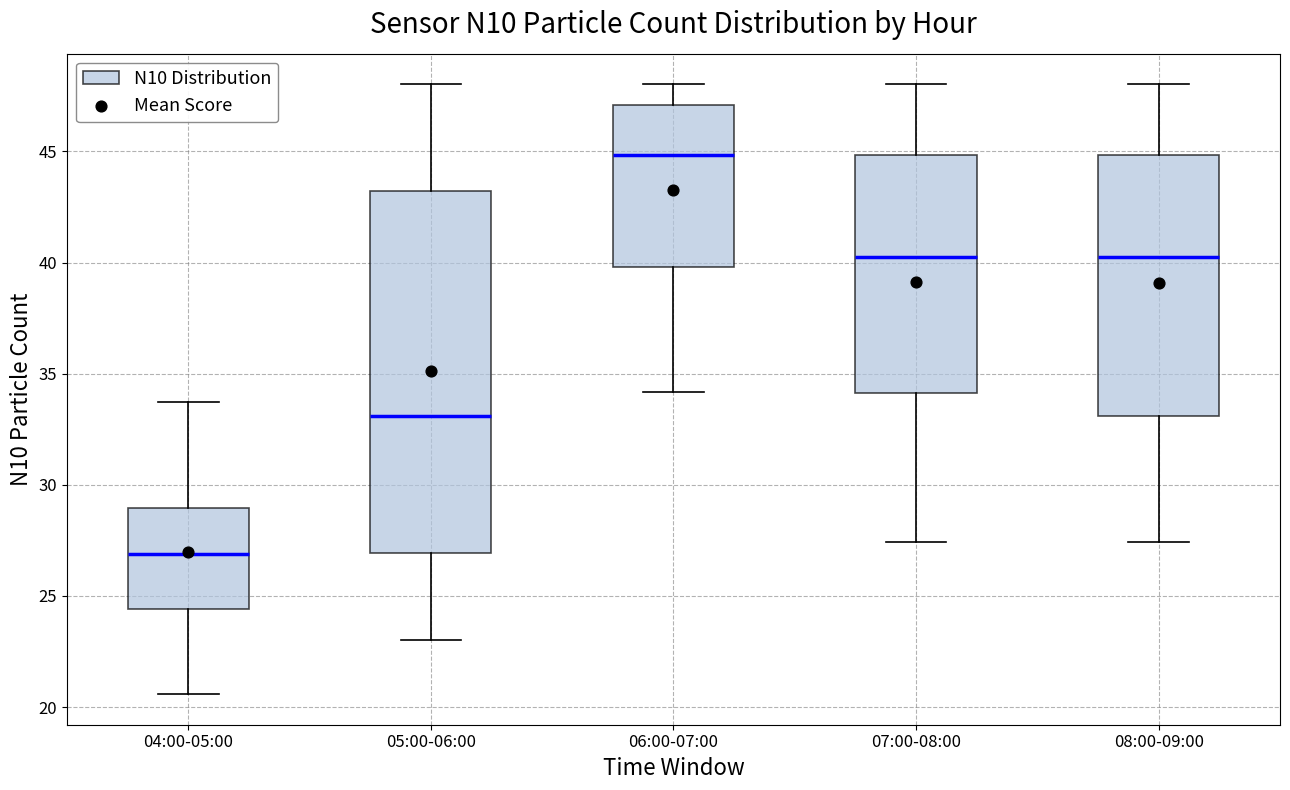

Comparing the boxes themselves (not the whiskers), which one is the tallest?

05:00-06:00